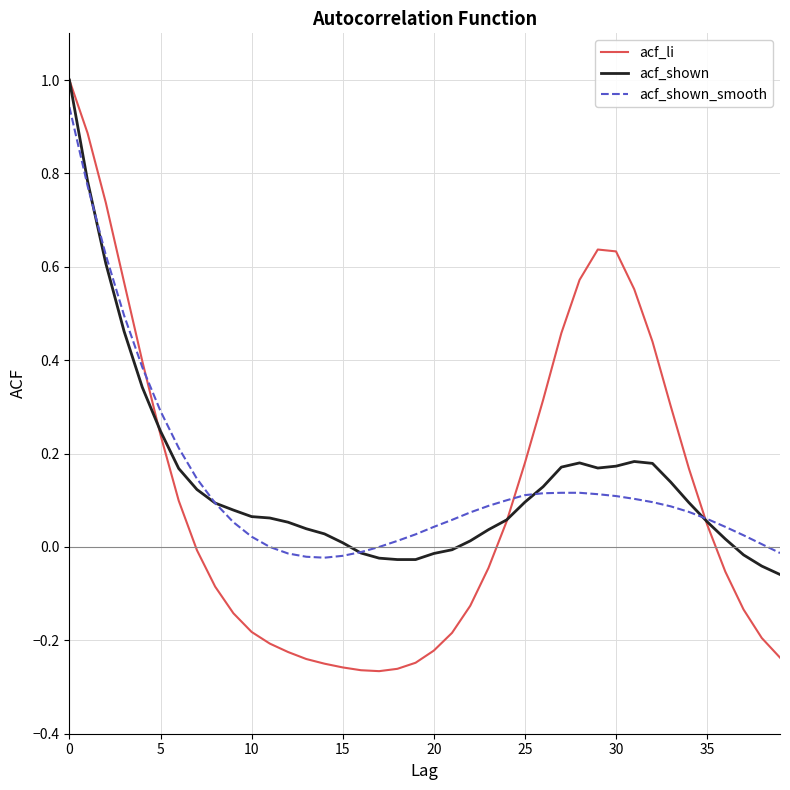

What is the maximum value shown in the chart?

1.0